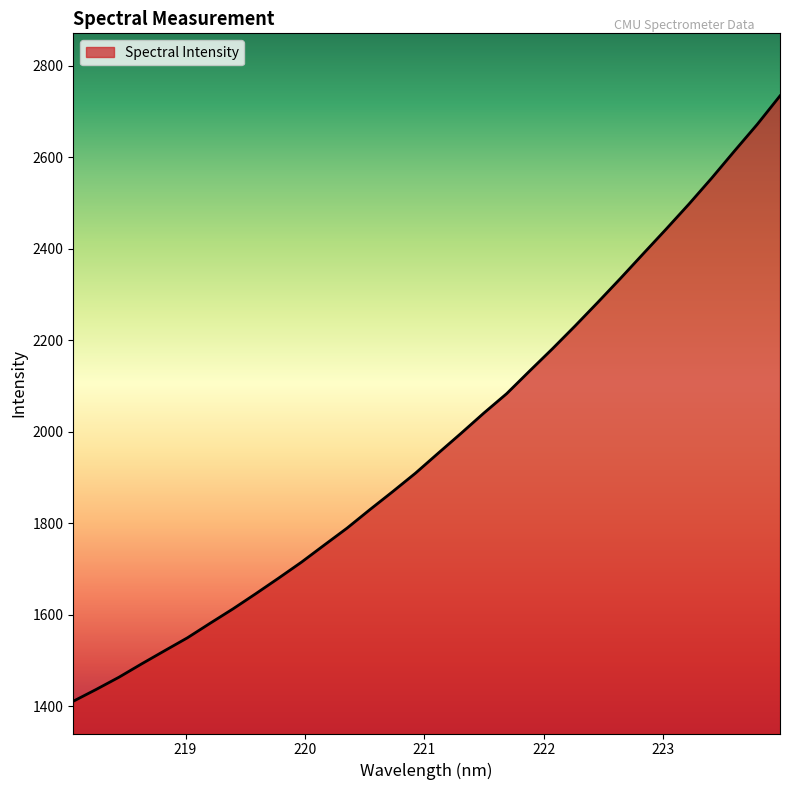

What is the difference between the maximum and minimum values?

1323.4